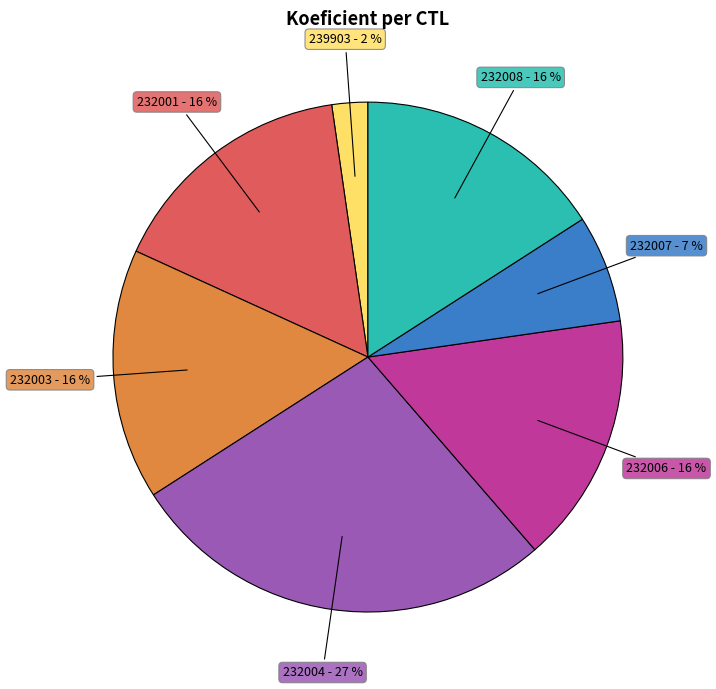

Does any single category account for the majority?

No